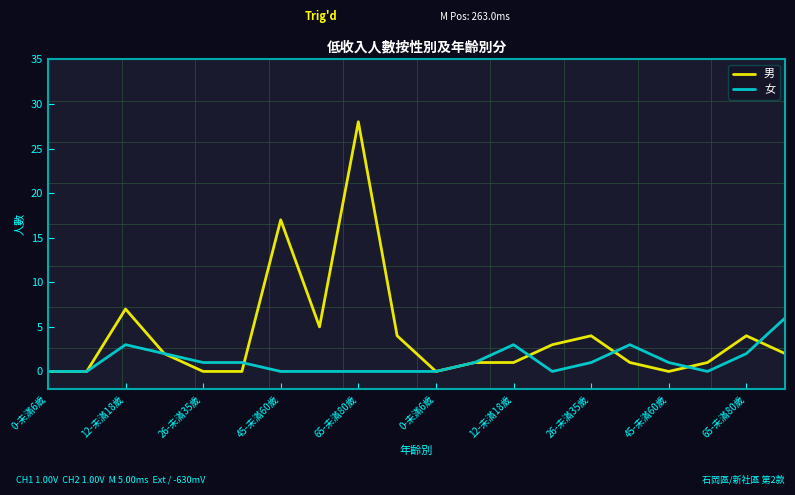

List the series in order of their overall mean, lowest first.

女, 男